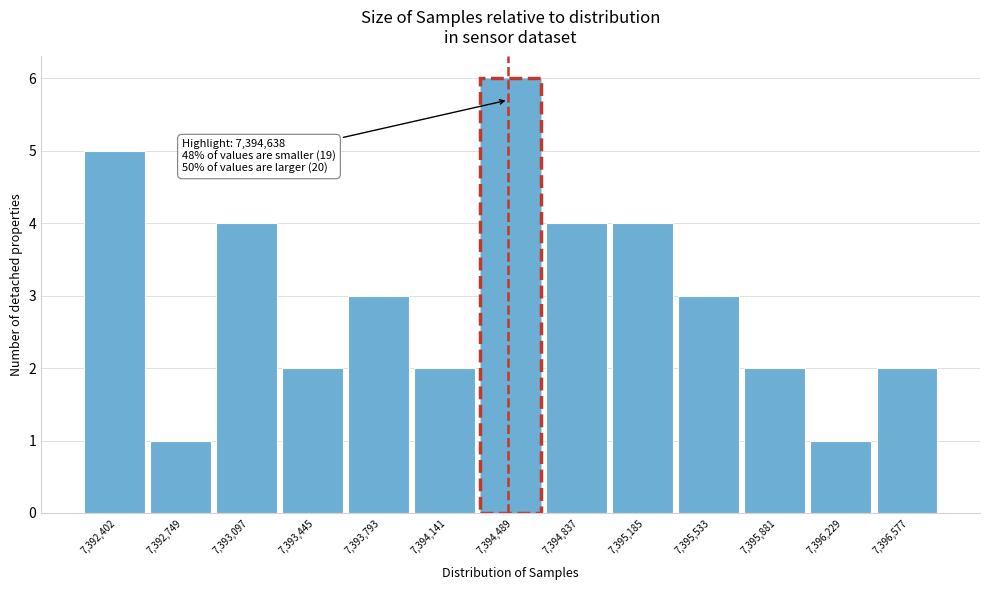

Reading left to right, list all the values displayed in this chart.

7,392,402=5	7,392,749=1	7,393,097=4	7,393,445=2	7,393,793=3	7,394,141=2	7,394,489=6	7,394,837=4	7,395,185=4	7,395,533=3	7,395,881=2	7,396,229=1	7,396,577=2